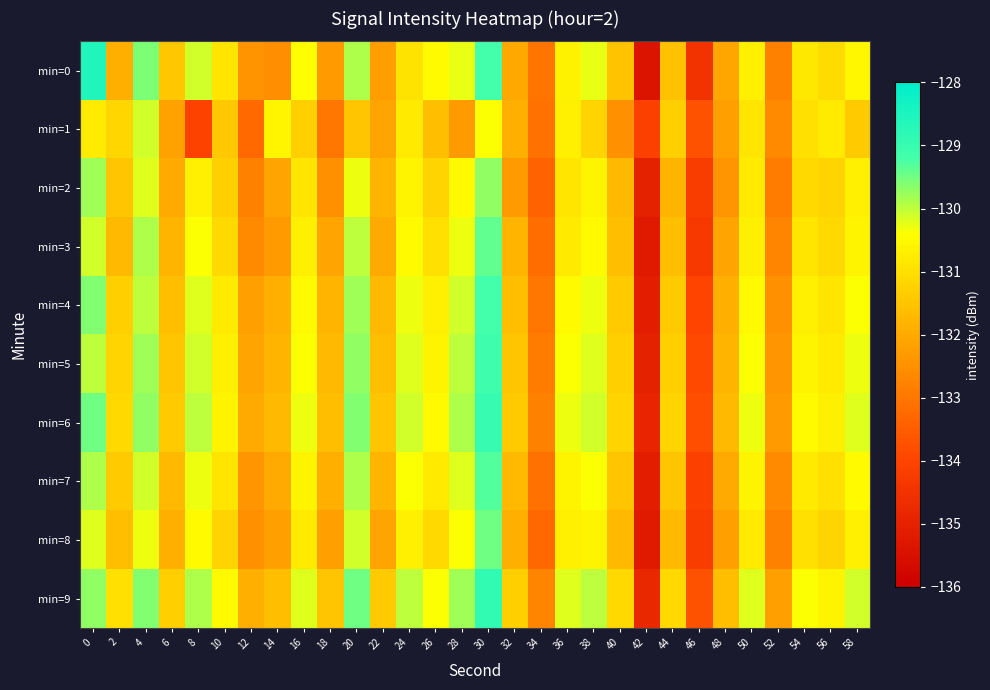

At which category is the sum across all series the highest?

30